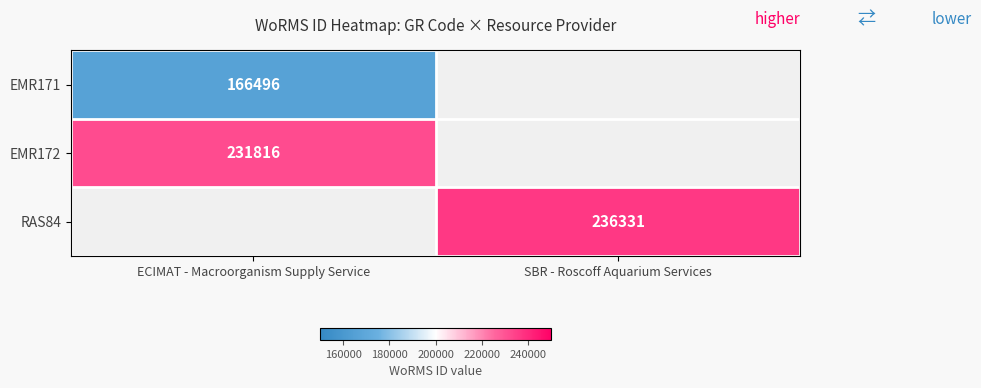

At how many categories does at least one series exceed 222628?

2